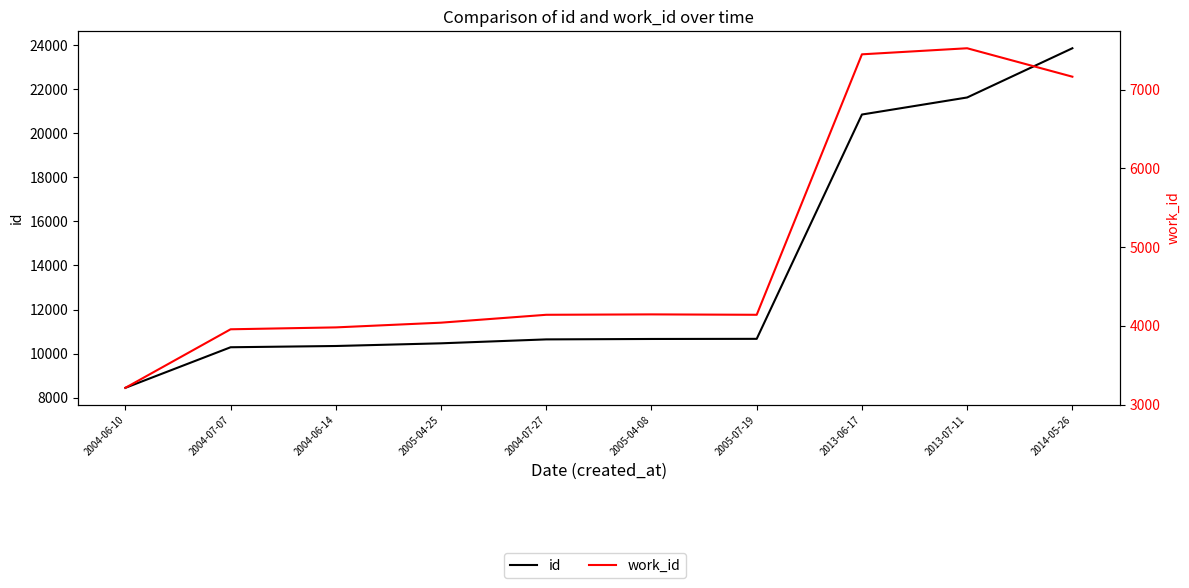

Reading left to right, extract all data points from this chart.

id: 2004-06-10=8444	2004-07-07=10286	2004-06-14=10343	2005-04-25=10465	2004-07-27=10643	2005-04-08=10662	2005-07-19=10668	2013-06-17=20854	2013-07-11=21628	2014-05-26=23863
work_id: 2004-06-10=3214	2004-07-07=3957	2004-06-14=3981	2005-04-25=4041	2004-07-27=4141	2005-04-08=4146	2005-07-19=4141	2013-06-17=7447	2013-07-11=7524	2014-05-26=7163